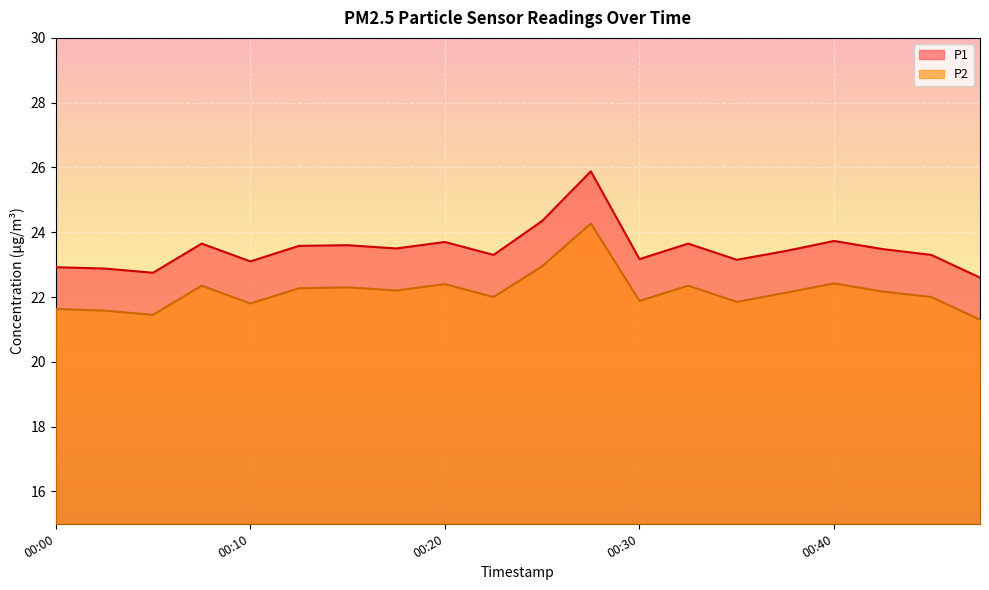

Reading left to right, what are all the values shown in this chart?

P1: 22.9	22.9	22.8	23.6	23.1	23.6	23.6	23.5	23.7	23.3	24.4	25.9	23.2	23.6	23.1	23.4	23.7	23.5	23.3	22.6
P2: 21.6	21.6	21.4	22.4	21.8	22.3	22.3	22.2	22.4	22.0	22.9	24.3	21.9	22.4	21.9	22.1	22.4	22.2	22.0	21.3